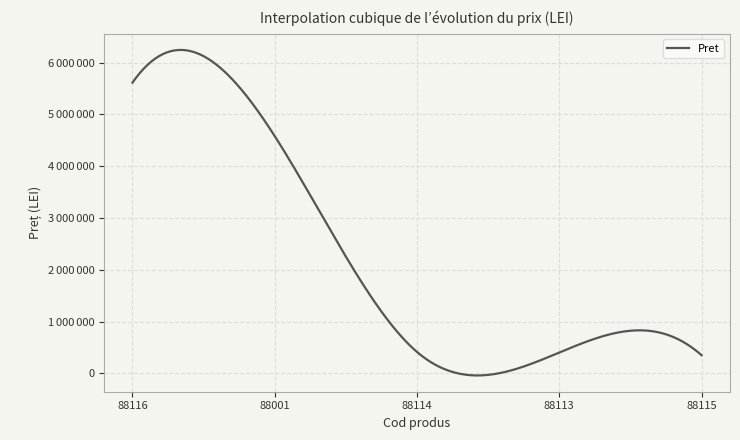

What is the value of the 5th point from the left?

351400